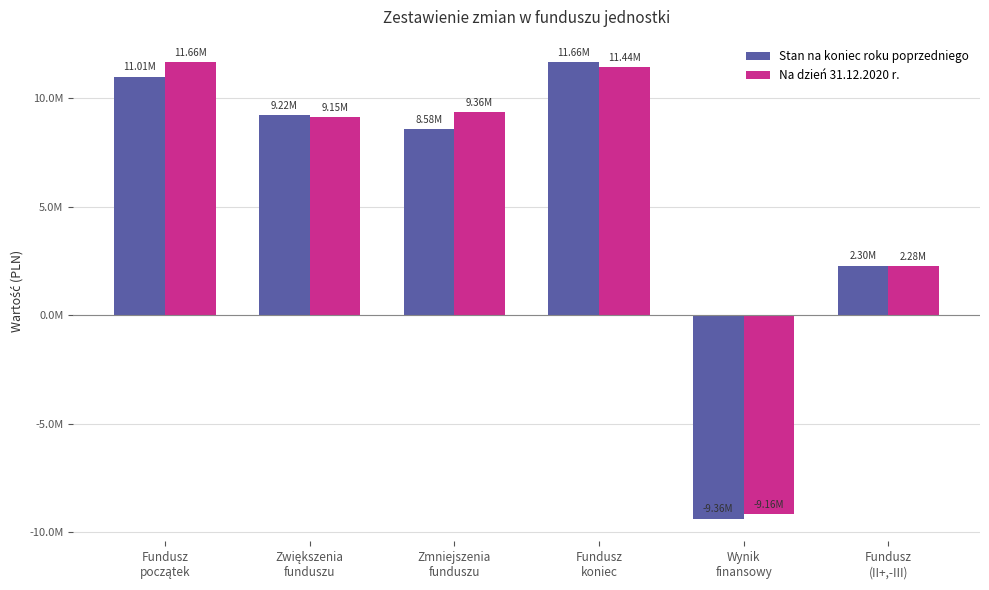

At which label does Stan na koniec roku poprzedniego first exceed 9223750?

Fundusz
początek